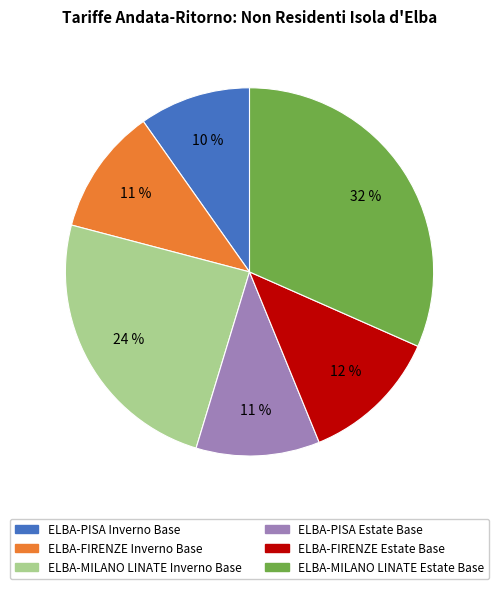

Combined, do ELBA-MILANO LINATE Estate Base and ELBA-PISA Estate Base account for over 50%?

No